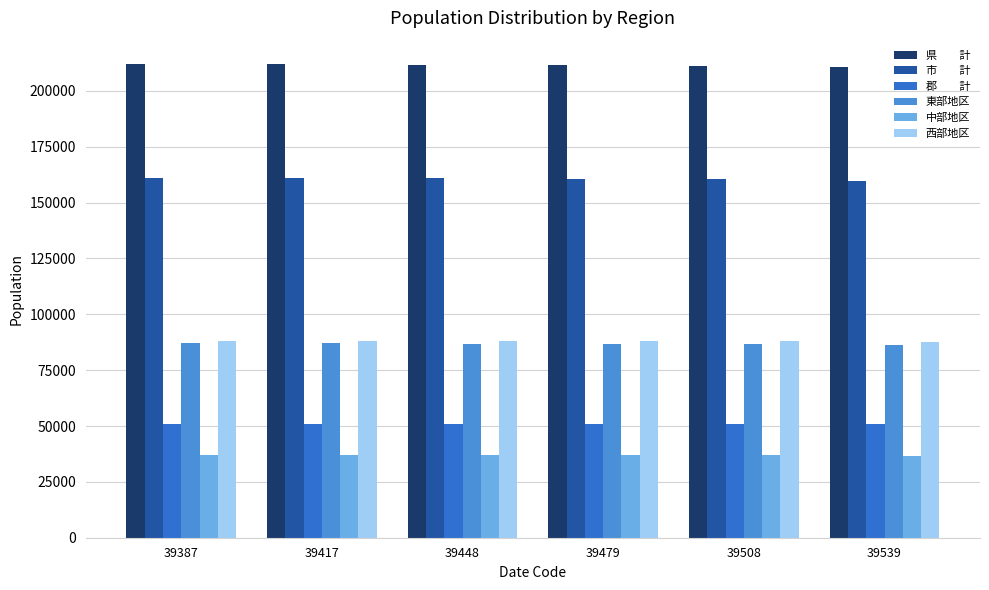

What is the total value across all series at 39479?

634737